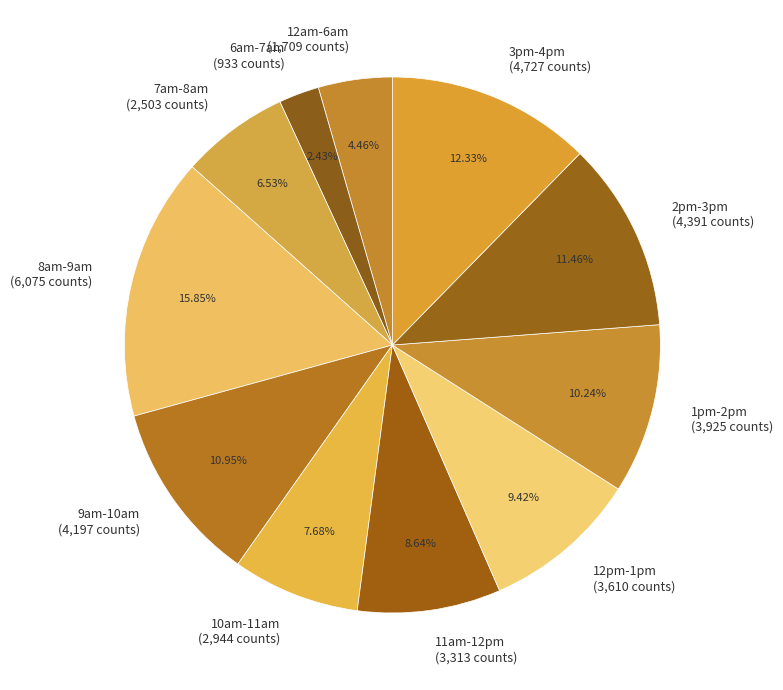

Do 1pm-2pm (3,925 counts) and 2pm-3pm (4,391 counts) together represent more than half of the pie?

No